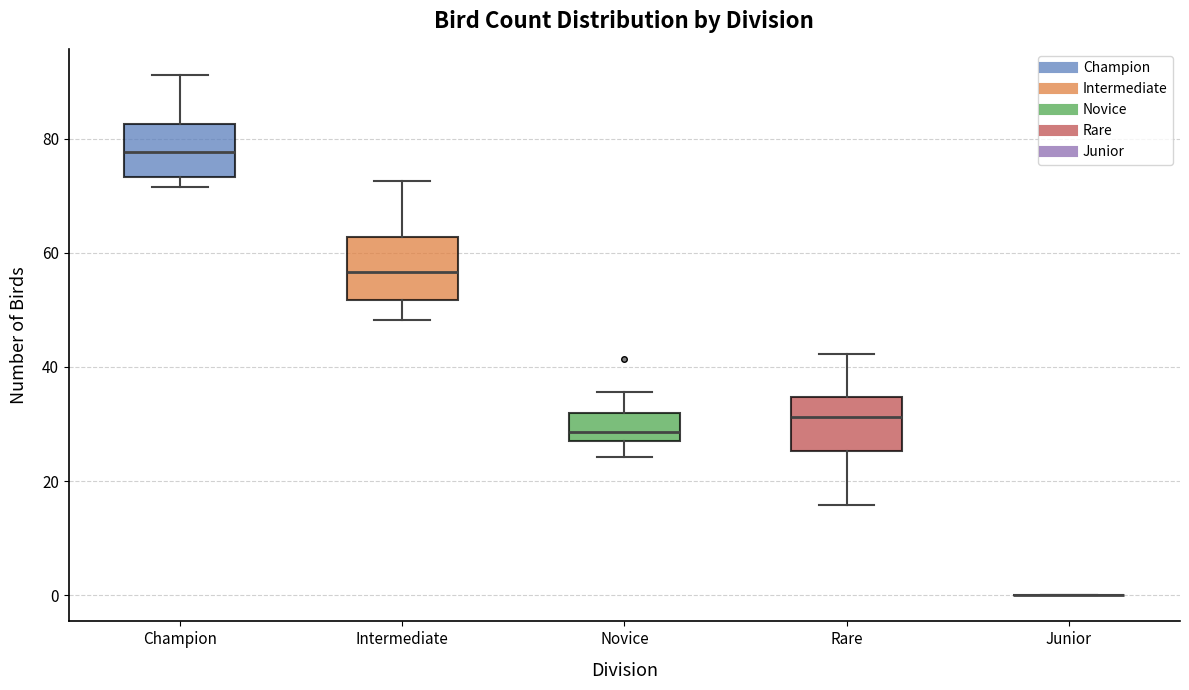

Where does the median line of the box for Champion sit on the y-axis? The values are not printed on the chart, so give them approximately, as read against the axis.

78